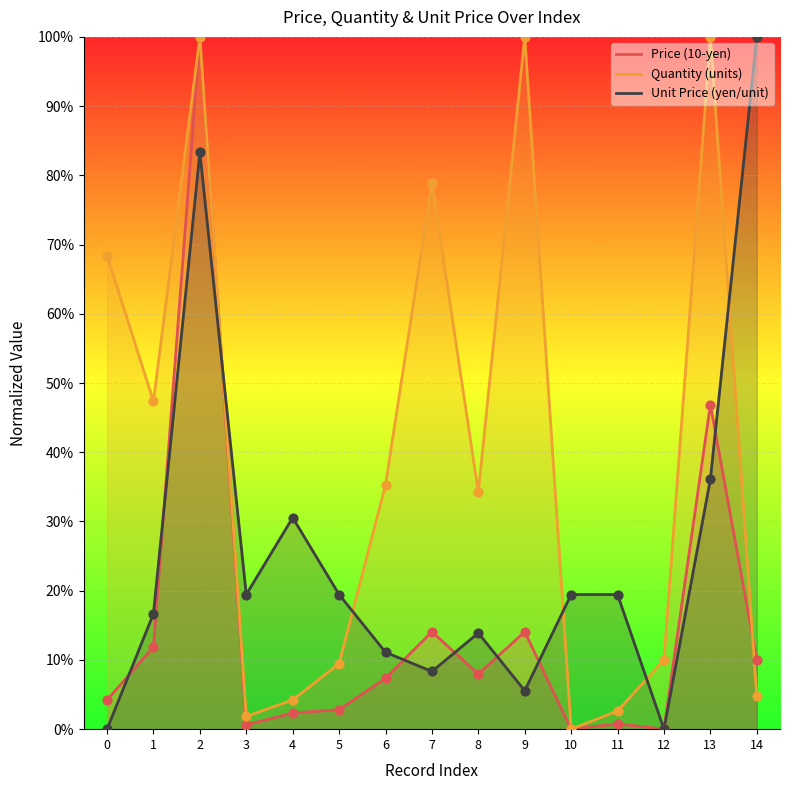

Which series reaches the minimum Y coordinate?

Price (10-yen)